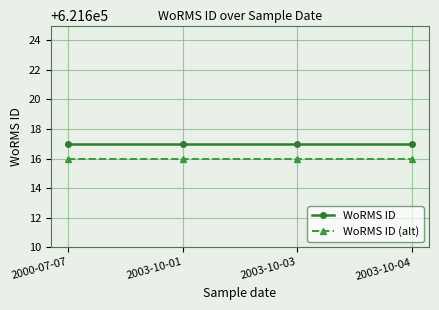

True or false: WoRMS ID (alt) and WoRMS ID intersect in this chart.

False